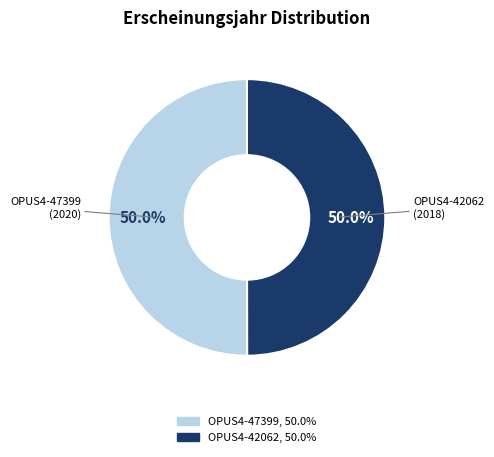

To the nearest percent, what percentage of the pie is OPUS4-47399?

50%